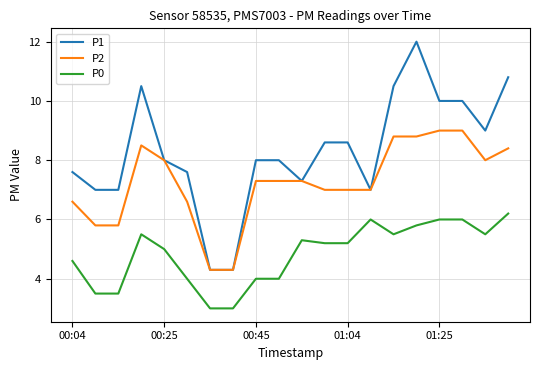

Rank the series by their maximum value, from highest to lowest.

P1, P2, P0